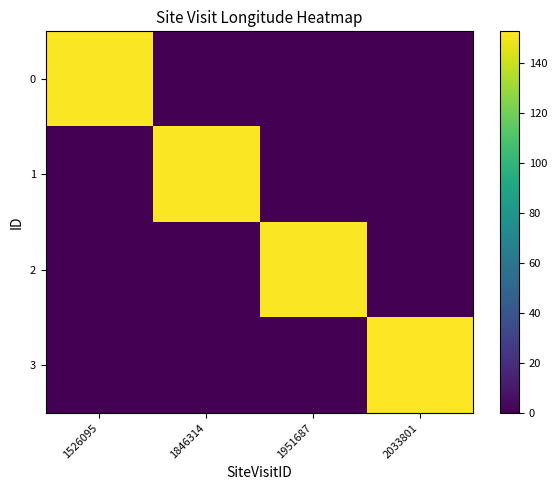

Rank the series by their maximum value, from lowest to highest.

2, 1, 0, 3